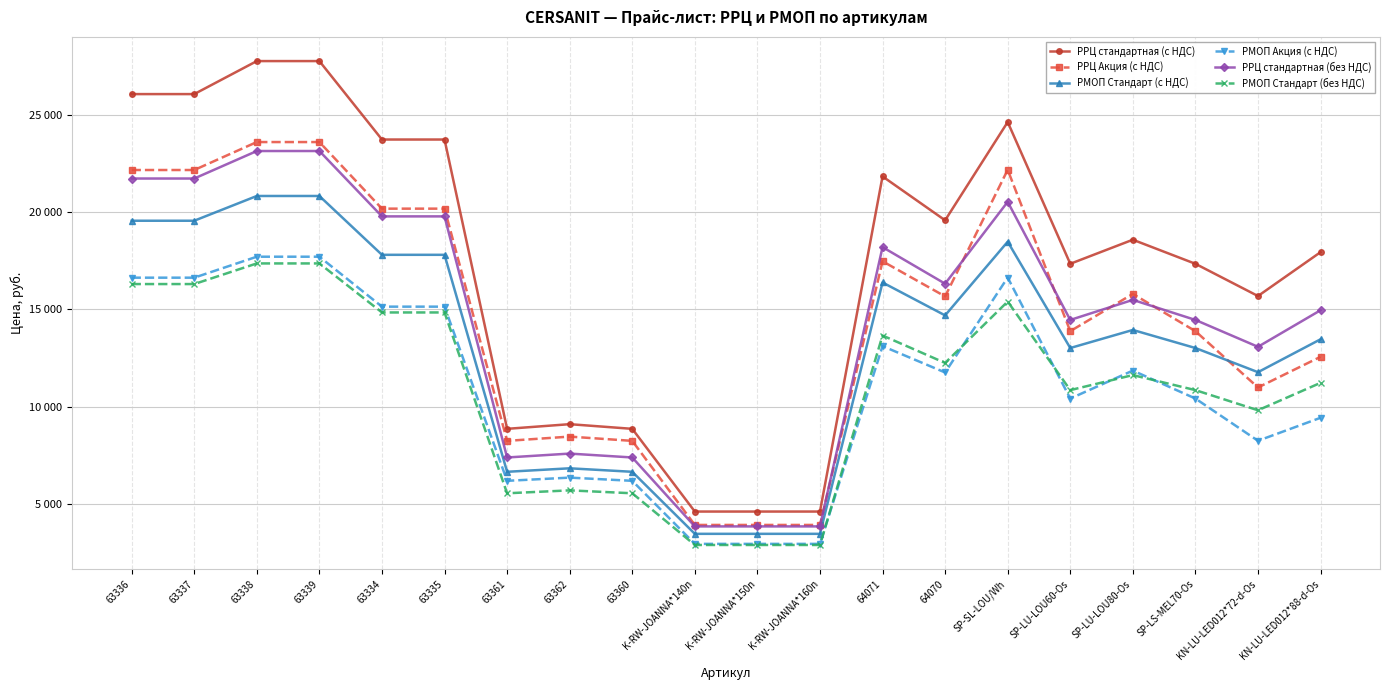

At SP-SL-LOU/Wh, list the series in order from largest to smallest.

РРЦ стандартная (с НДС), РРЦ Акция (с НДС), РРЦ стандартная (без НДС), РМОП Стандарт (с НДС), РМОП Акция (с НДС), РМОП Стандарт (без НДС)